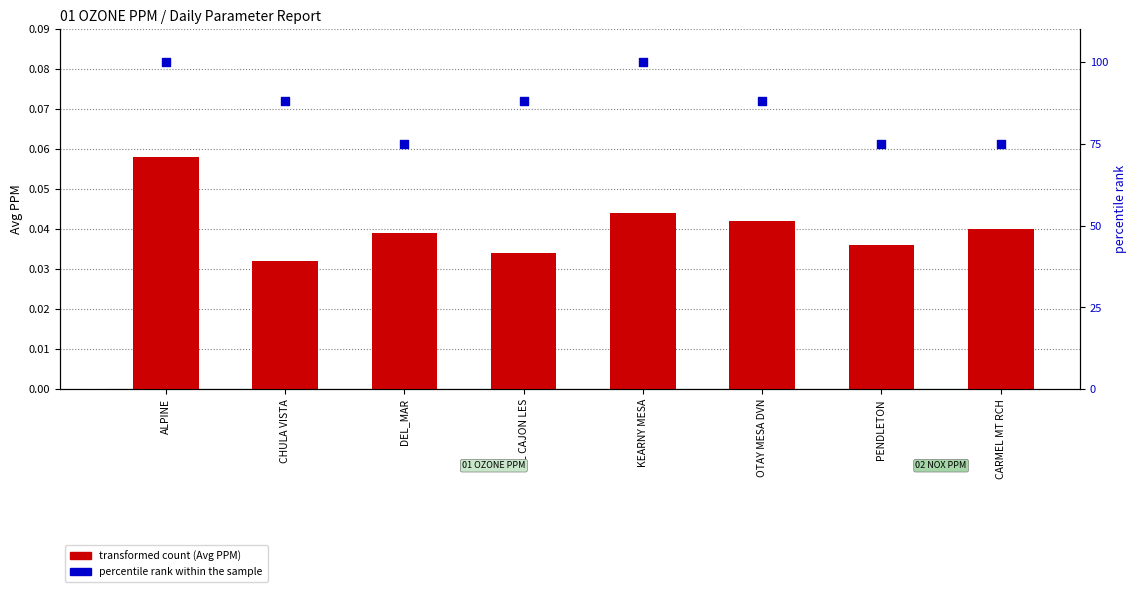

Which series has the largest Y range (max minus min)?

percentile rank within the sample